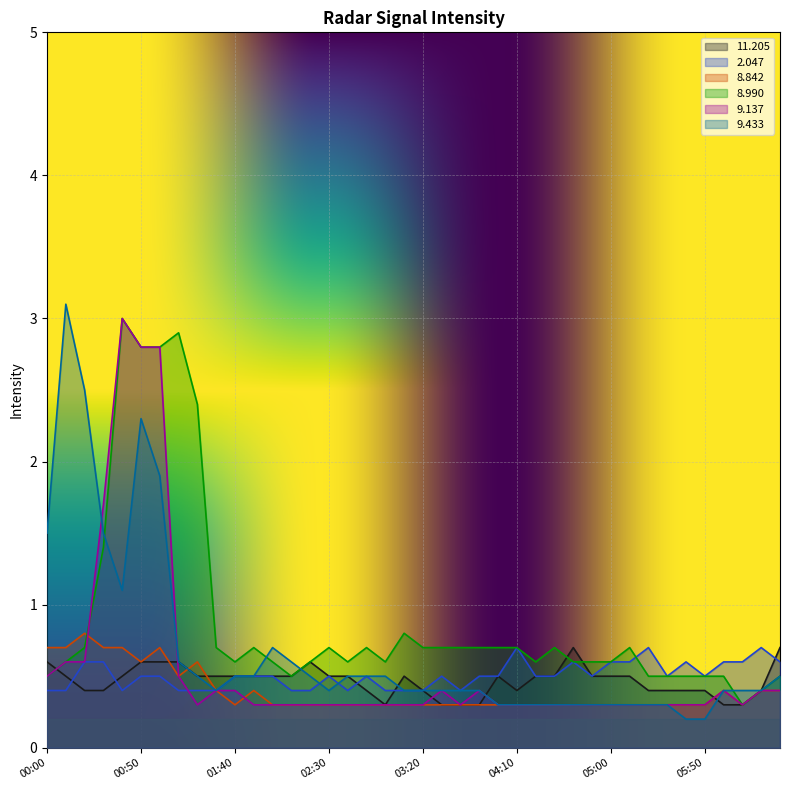

The value of   8.990 at 2003/11/16 01:20 is 2.4. True or false?

True